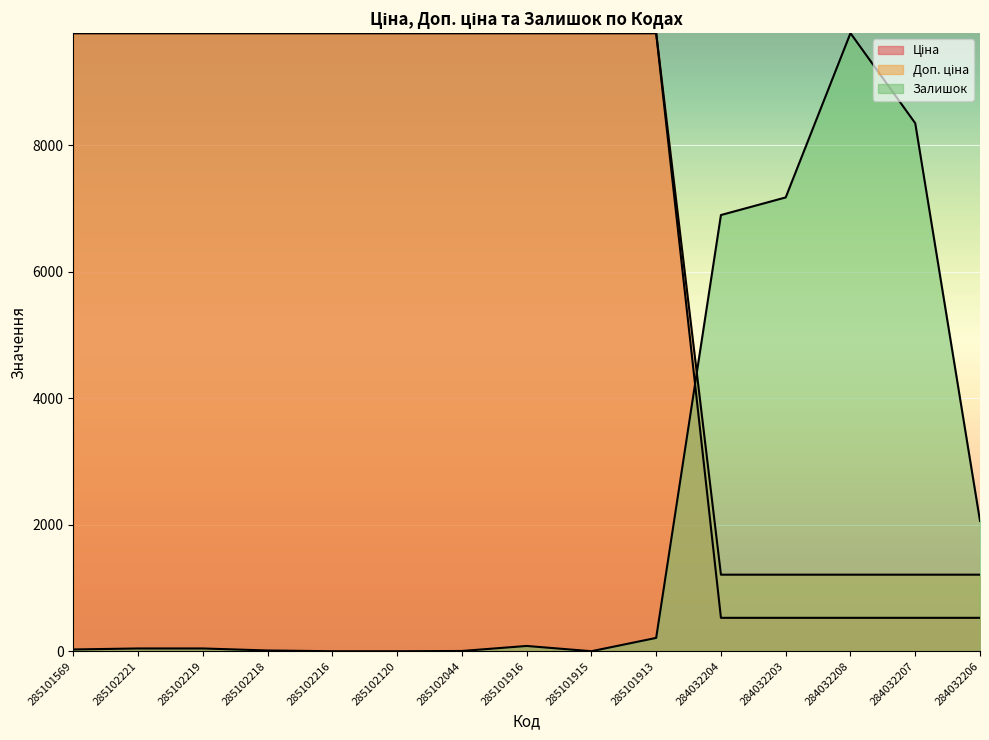

The Ціна series shows 15732.0 at 285101913. True or false?

False